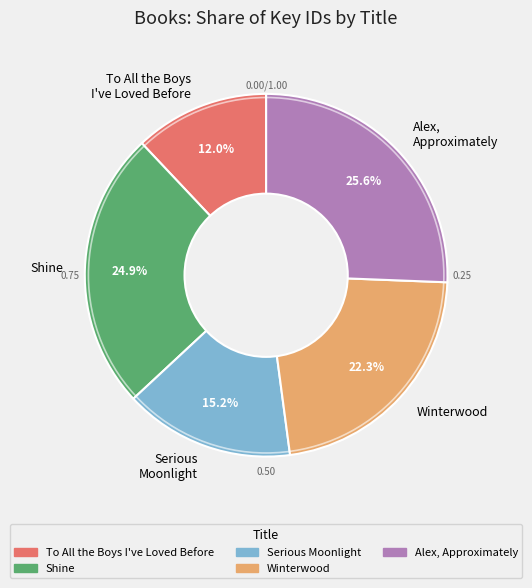

What is the ratio of the value at Alex, Approximately to the value at Serious Moonlight?

1.7